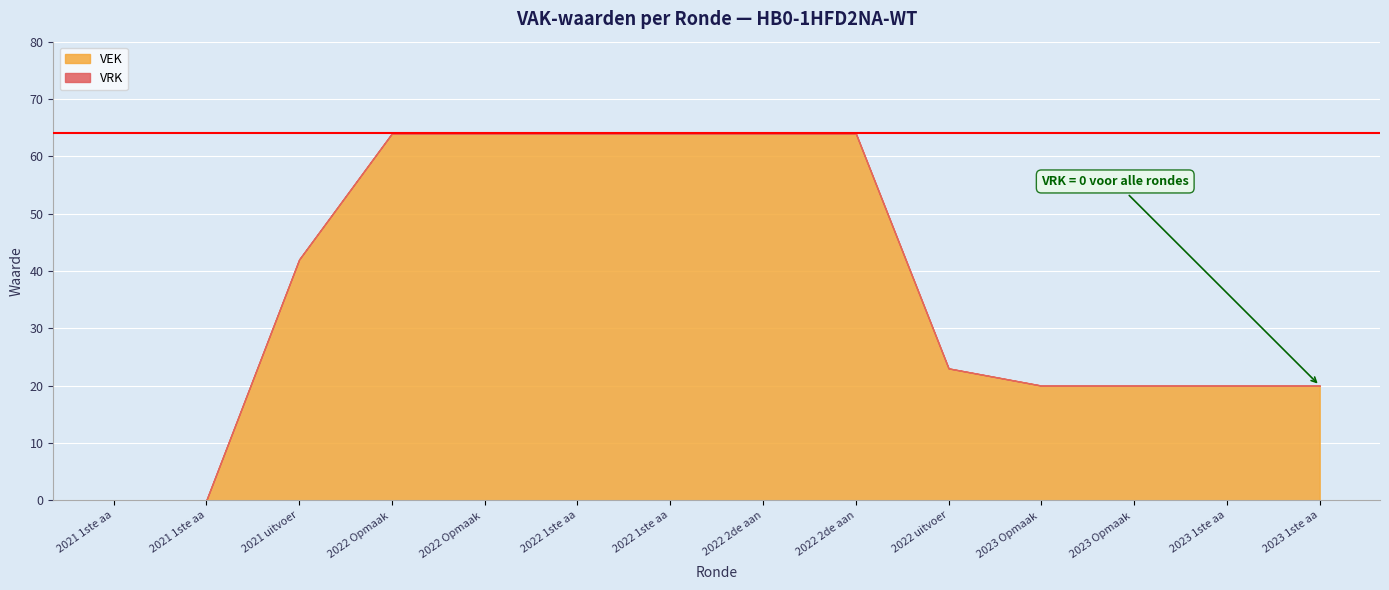

True or false: VRK has more than 2 points higher than both neighbors.

False